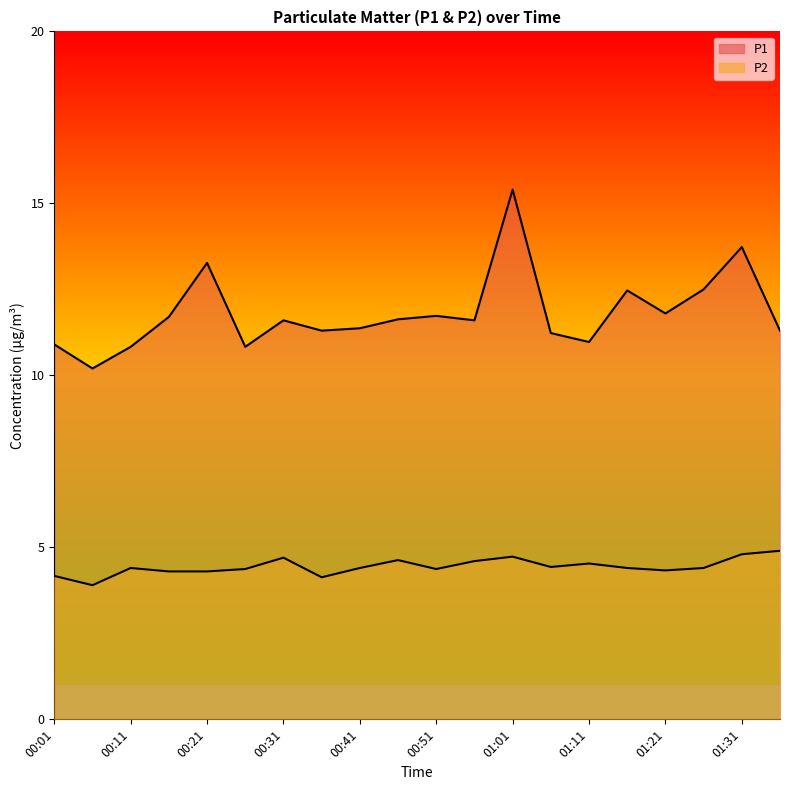

How many lines are shown in the chart?

2